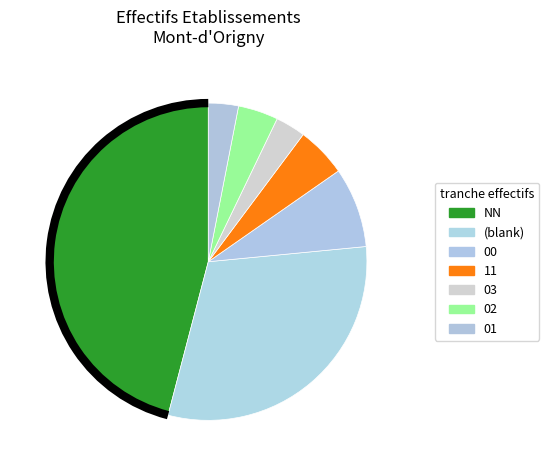

To the nearest percent, what is the average slice percentage?

14%